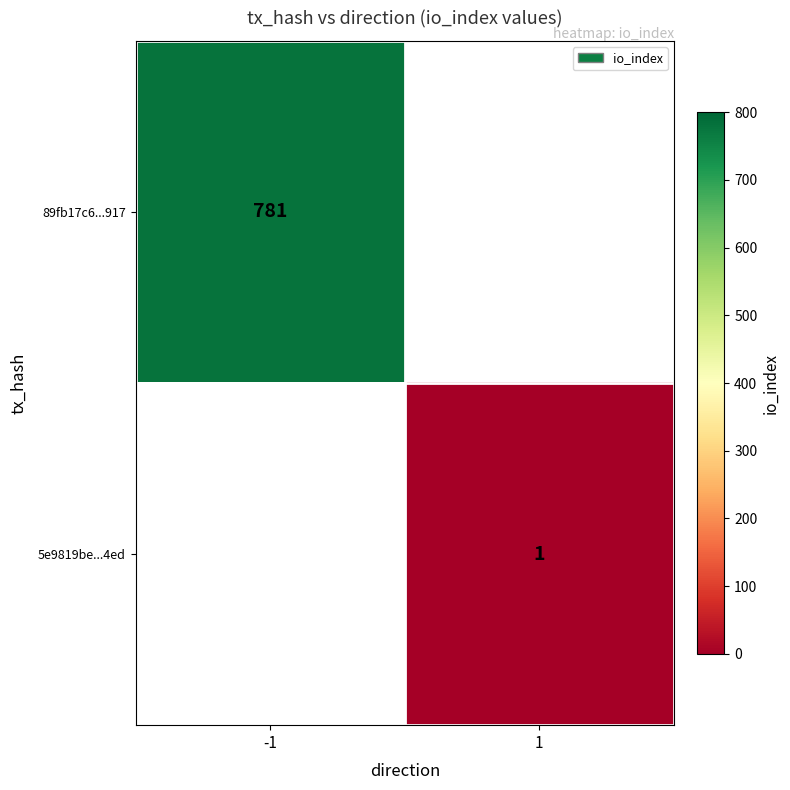

Is it true that 89fb17c6...917 equals 277 at -1?

False